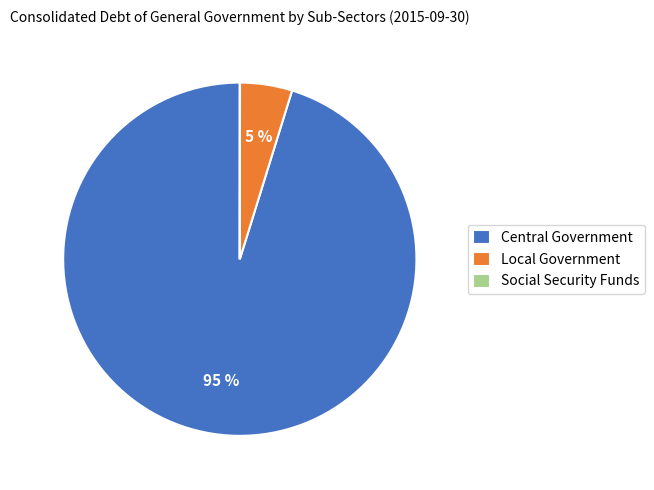

To the nearest percent, what is the average slice percentage?

33%